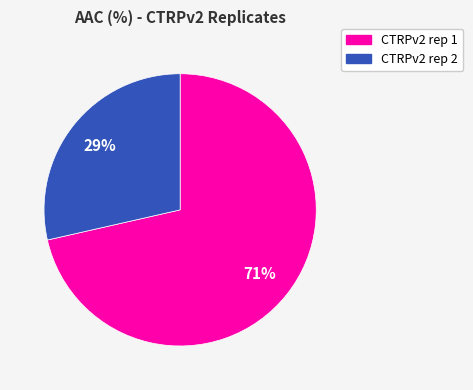

To the nearest percent, what portion does CTRPv2 rep 1 represent?

71%